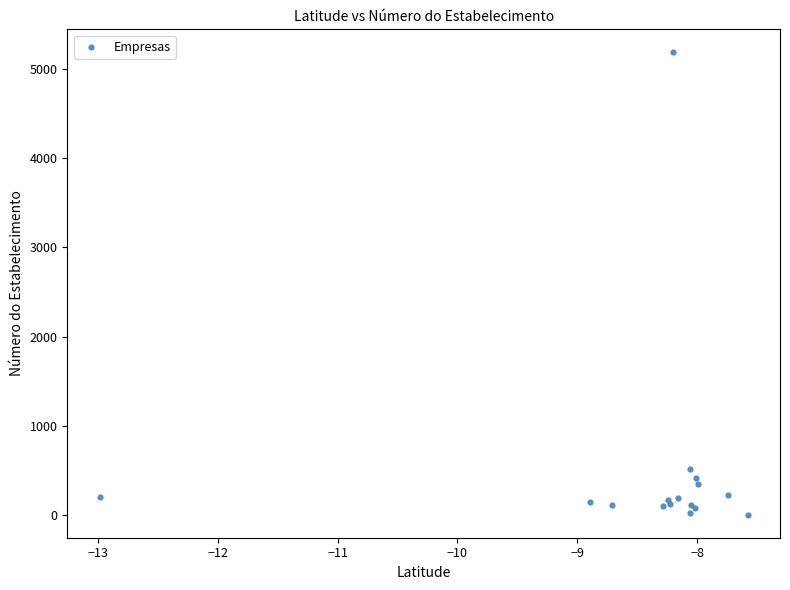

What Y value in the scatter plot is closest to 2595?

509